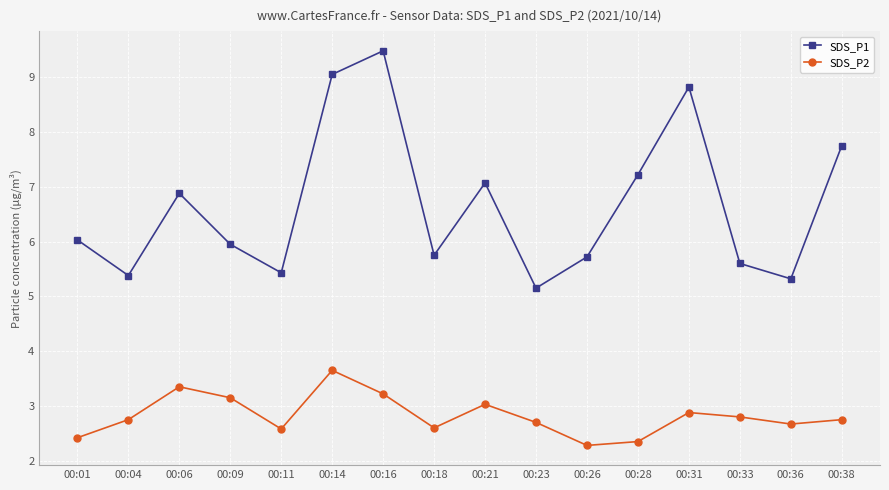

At which category does SDS_P2 reach its first local peak?

00:06